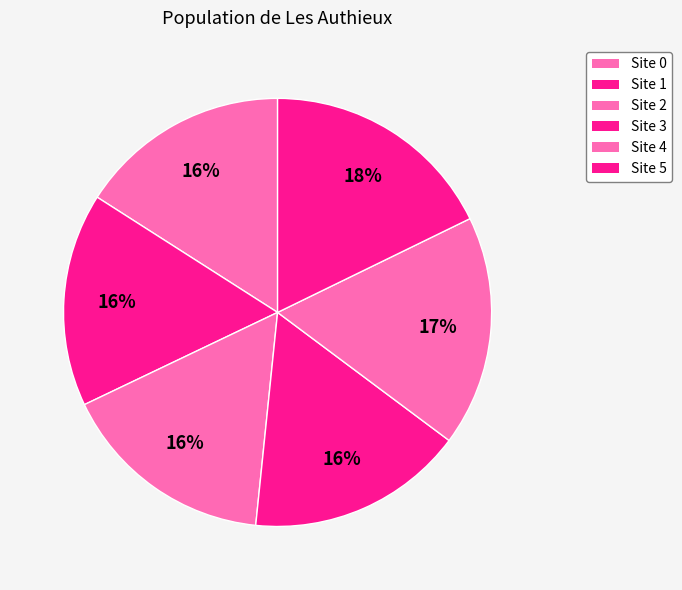

How many segments does this pie chart have?

6